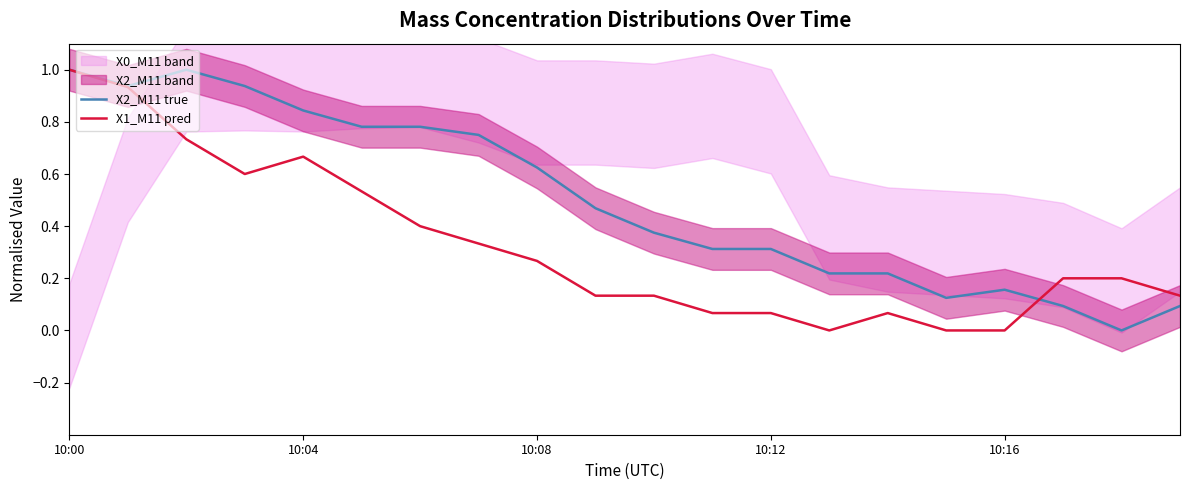

Where is X2_M11 true nearest to the value 0?

18